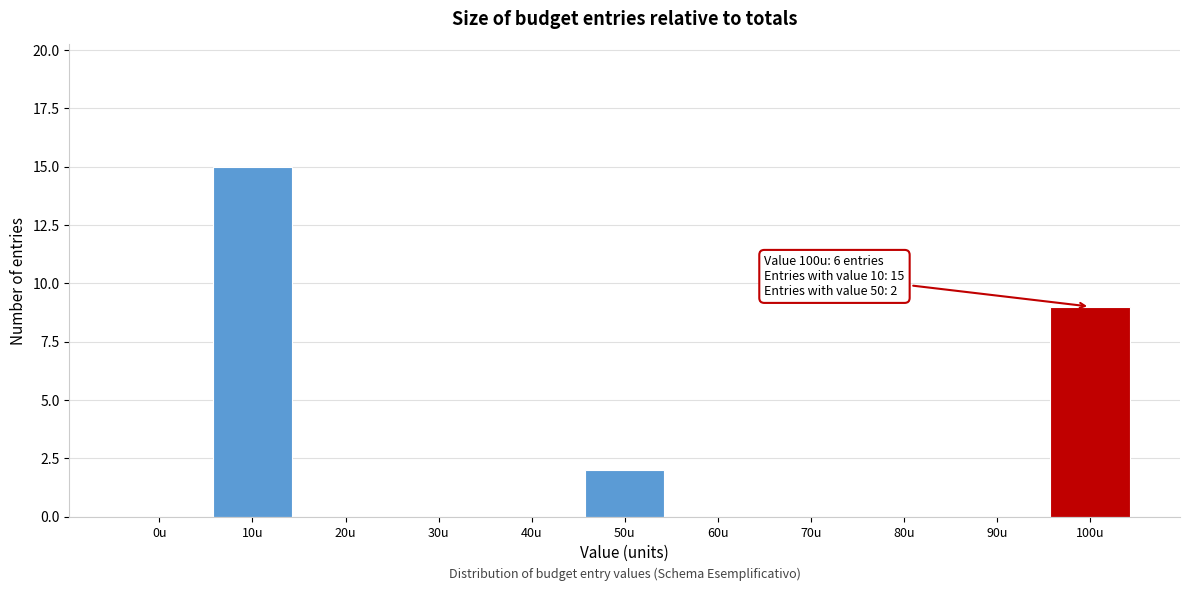

Reading left to right, list all the values displayed in this chart.

0u=0	10u=15	20u=0	30u=0	40u=0	50u=2	60u=0	70u=0	80u=0	90u=0	100u=9